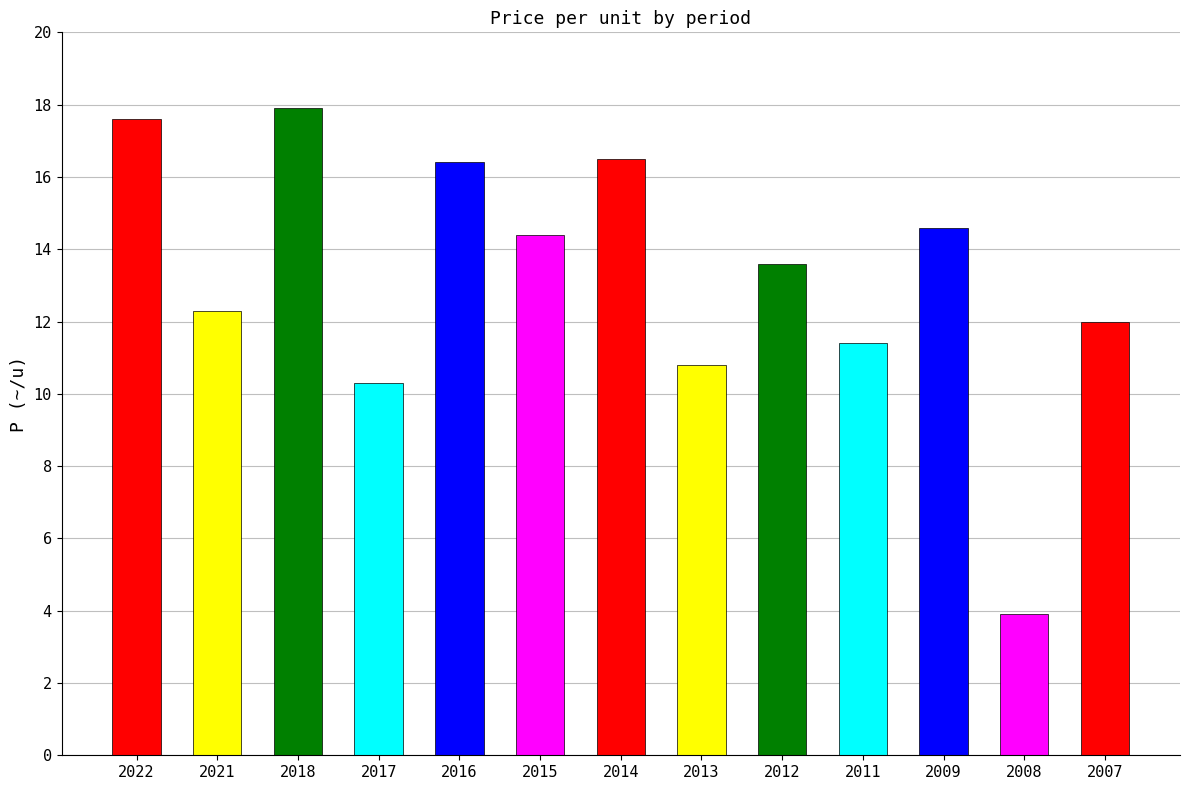

At which category does the chart reach its peak across all series?

2018